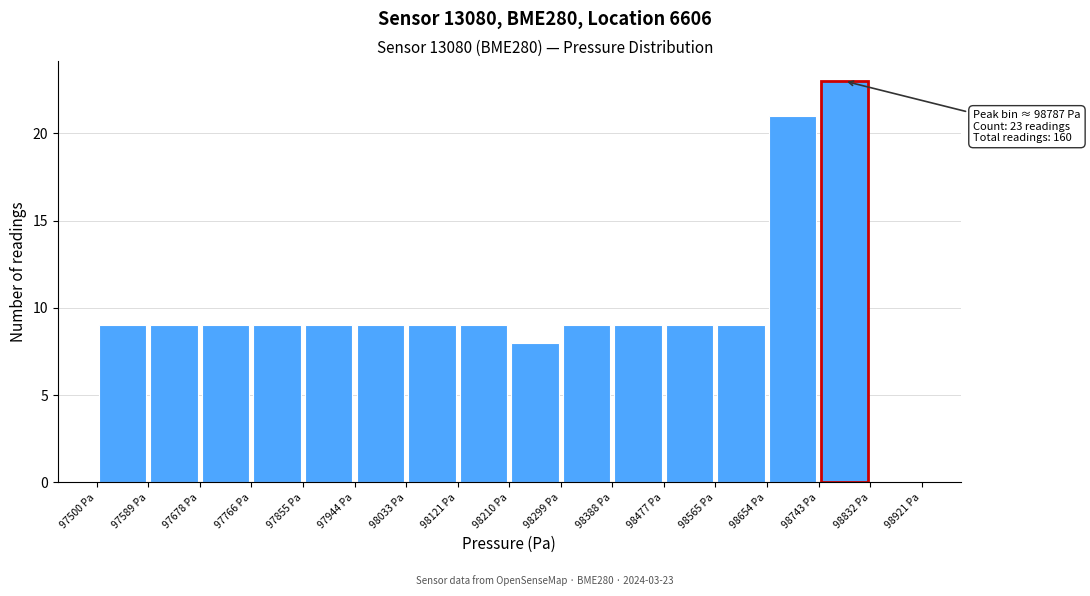

Which range on the x-axis has the tallest bar?

98740 to 98830